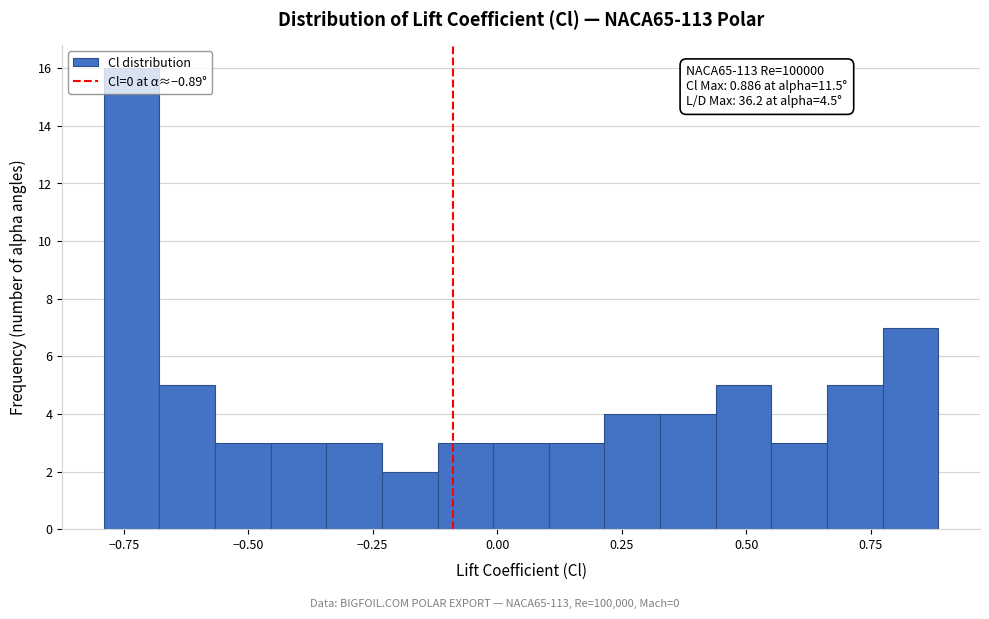

Around what value on the x-axis is the tallest bar? Give the approximate position of its centre, as read against the axis.

-0.75